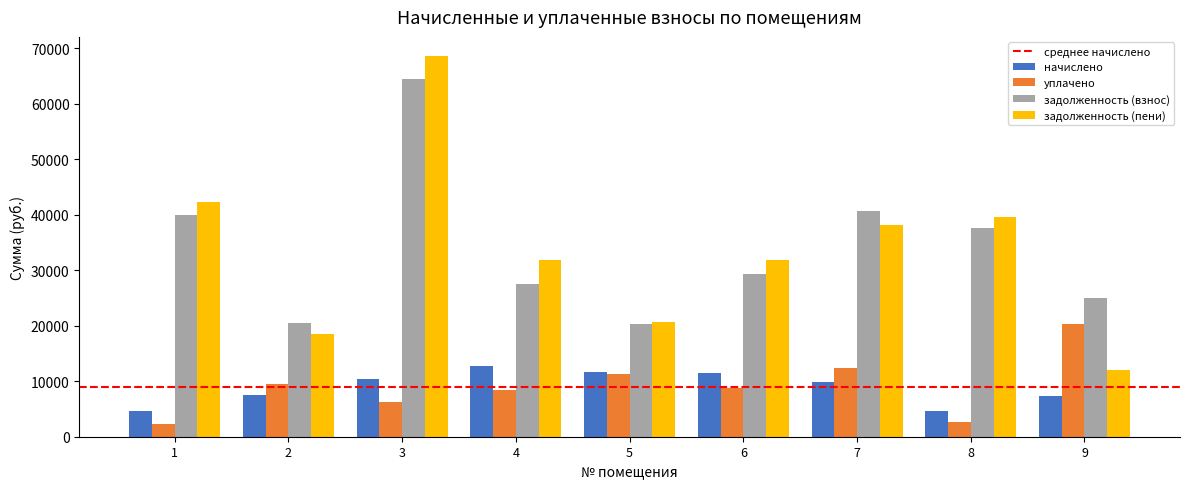

Is it true that задолженность (взнос) equals 20465.7 at 2?

True